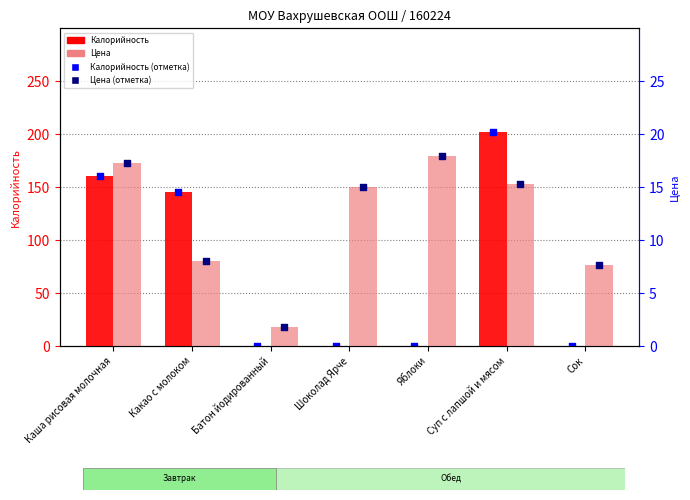

At which category is the sum across all series the highest?

Суп с лапшой и мясом